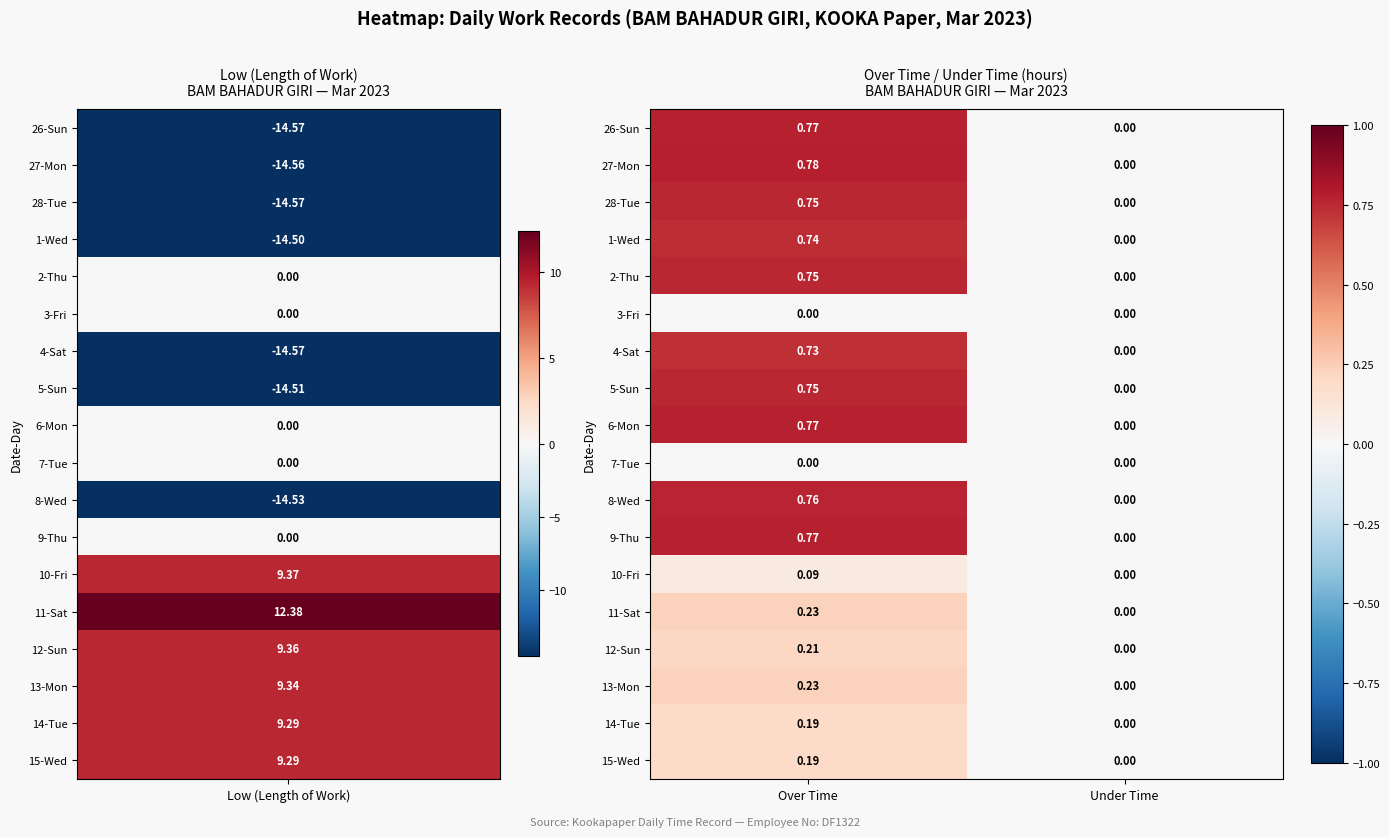

Which category has the highest value across all series?

Over Time